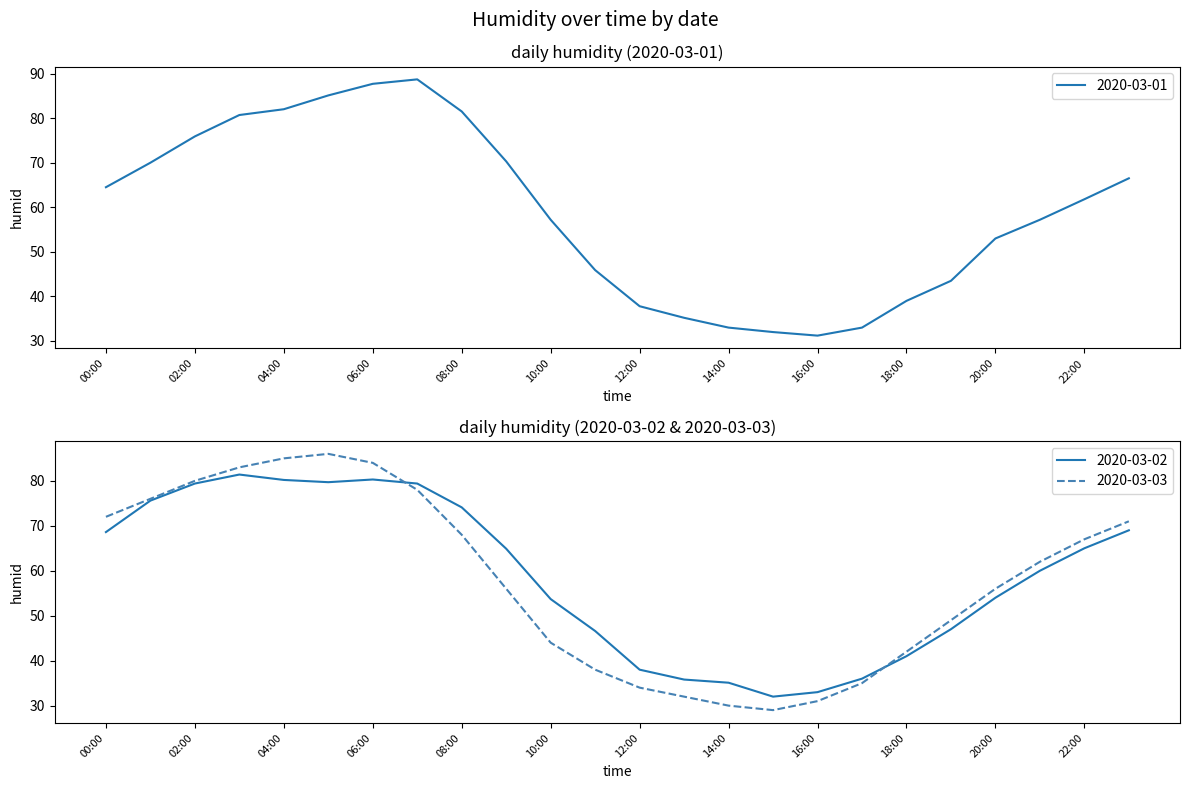

What are all the series names shown in the legend?

2020-03-01, 2020-03-02, 2020-03-03